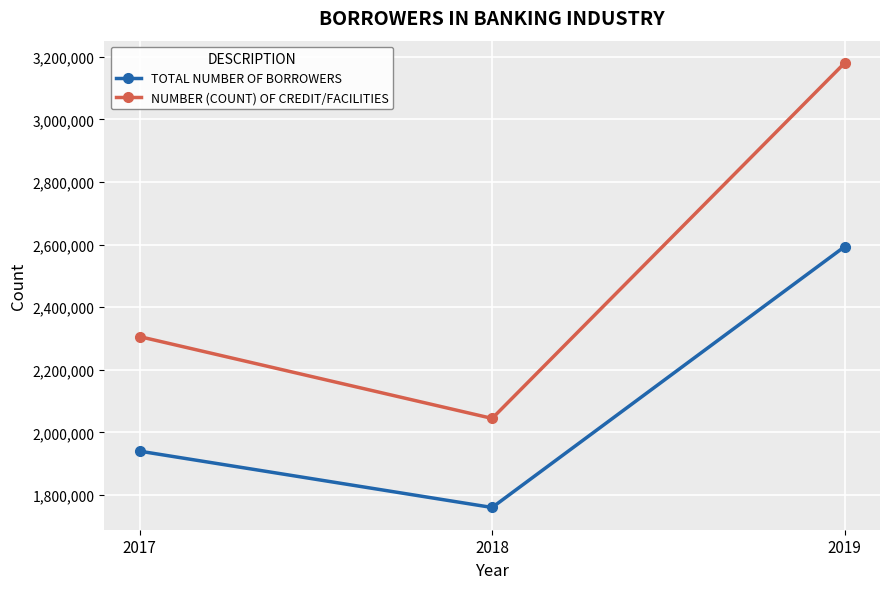

Count the number of categories in the chart.

3